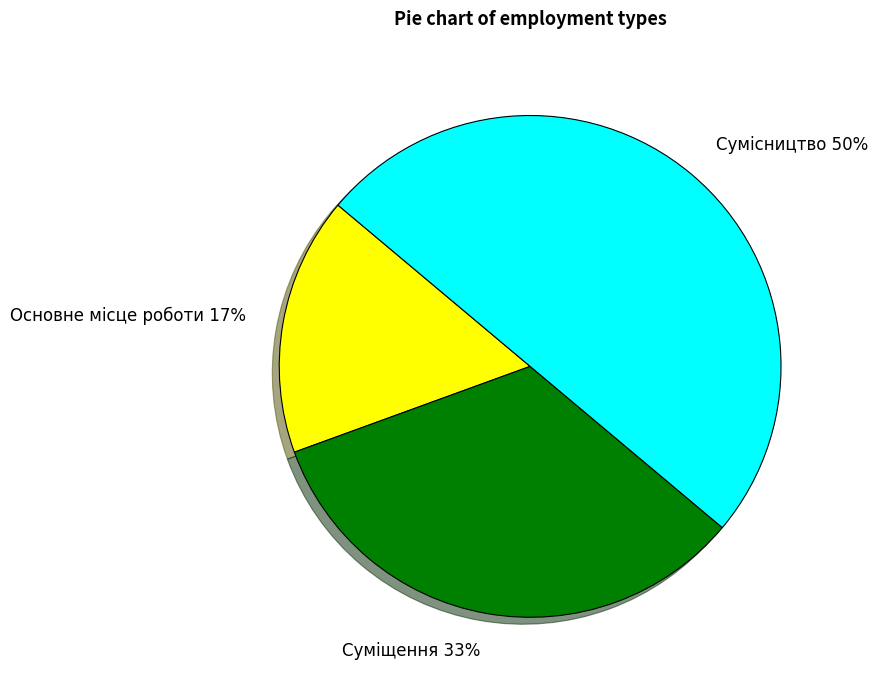

Do Основне місце роботи and Сумісництво together represent more than half of the pie?

Yes